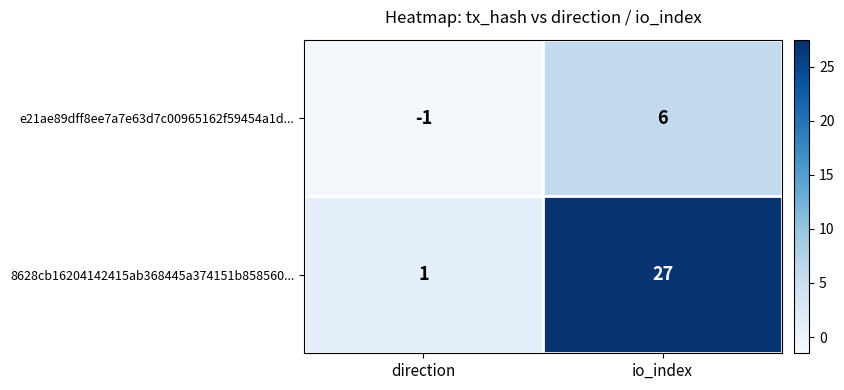

How many data points does each series have?

2